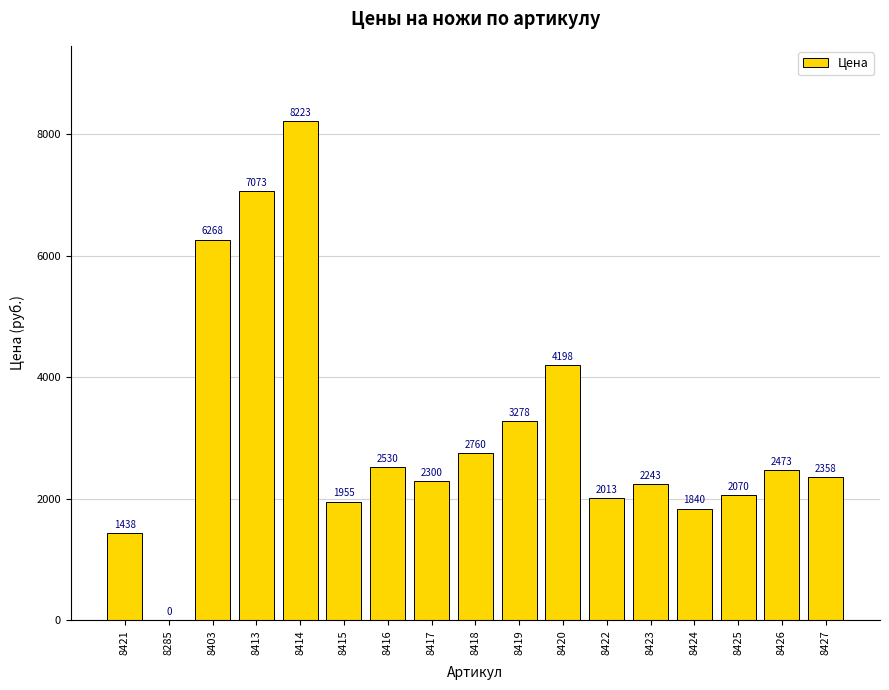

What is the sum of all values?

53020